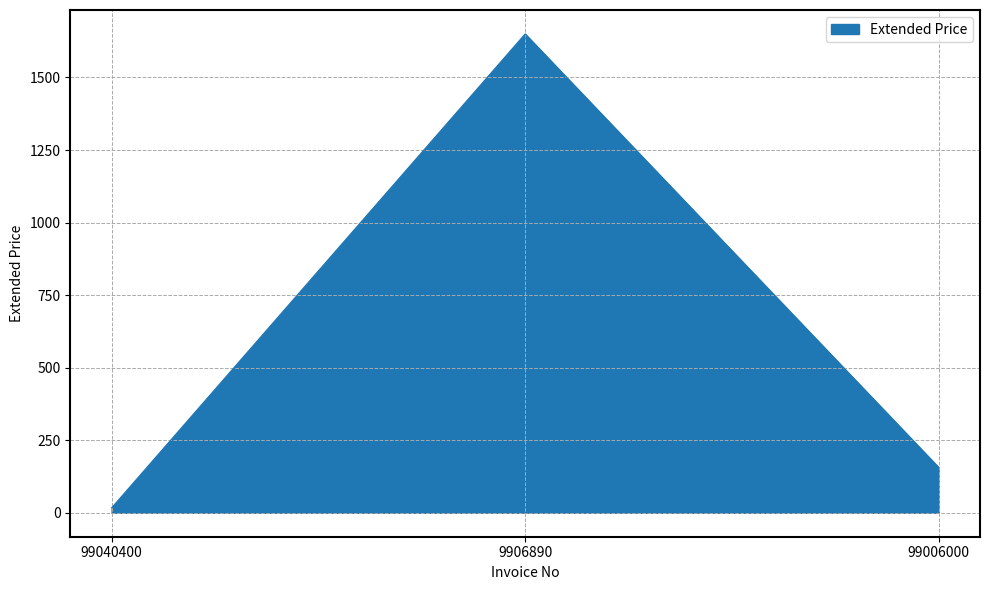

What is the difference between the maximum and second lowest values?

1493.7